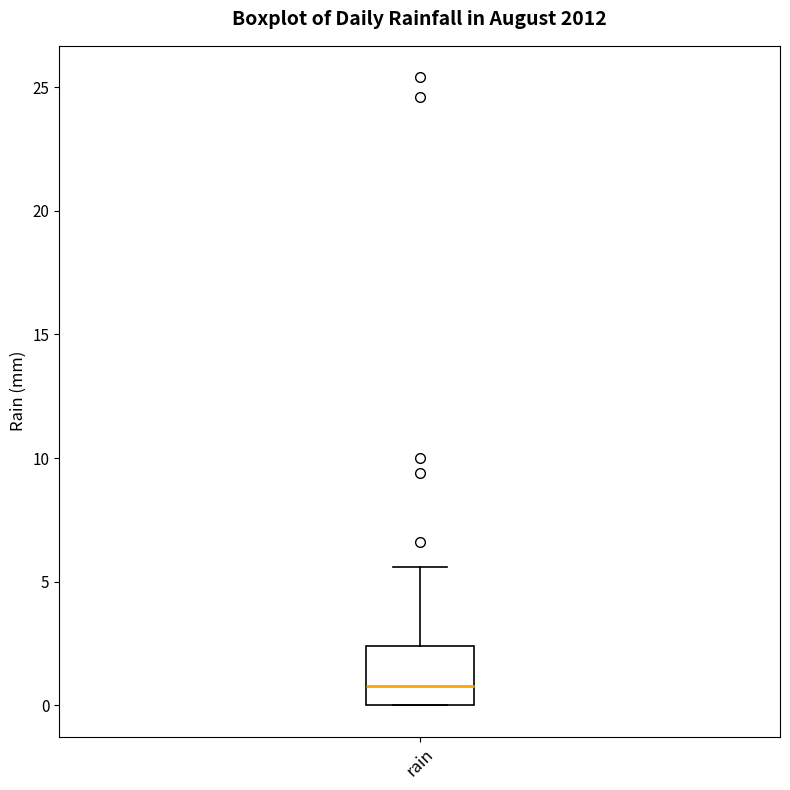

Where is the lower edge of the box for rain on the y-axis? The values are not printed on the chart, so give them approximately, as read against the axis.

0.0